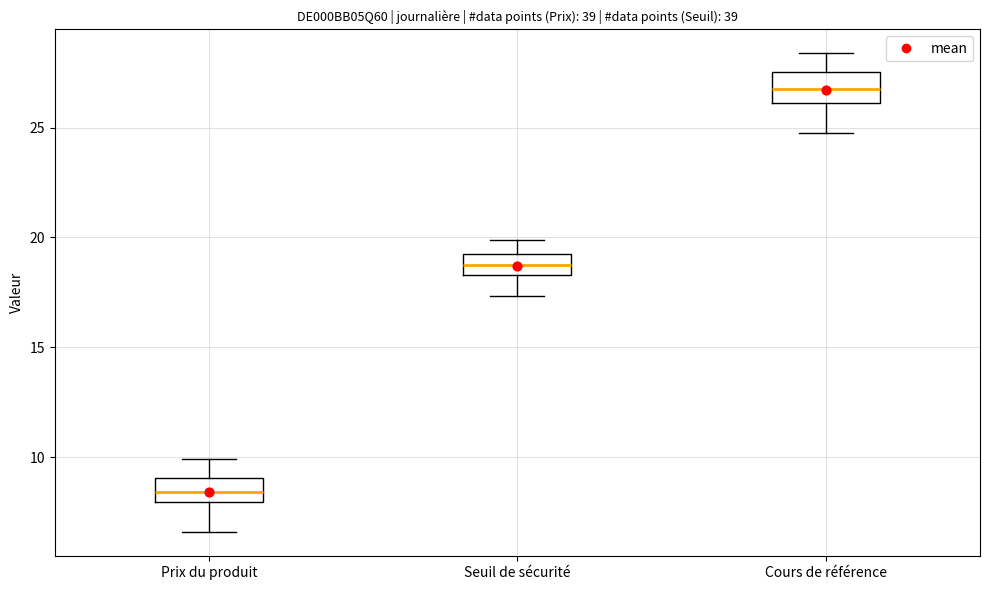

Reading left to right, transcribe this box plot: for each box, give where its median line is, the range the box spans, and where its two whiskers end, as read against the y-axis. The values are not printed on the chart, so give them approximately, as read against the axis.

Prix du produit: median 8.5, box 8.0 to 9.0, whiskers 6.5 to 10.0
Seuil de sécurité: median 18.5 (inside the box), box 18.5 to 19.5, whiskers 17.5 to 20.0
Cours de référence: median 27.0, box 26.0 to 27.5, whiskers 25.0 to 28.5